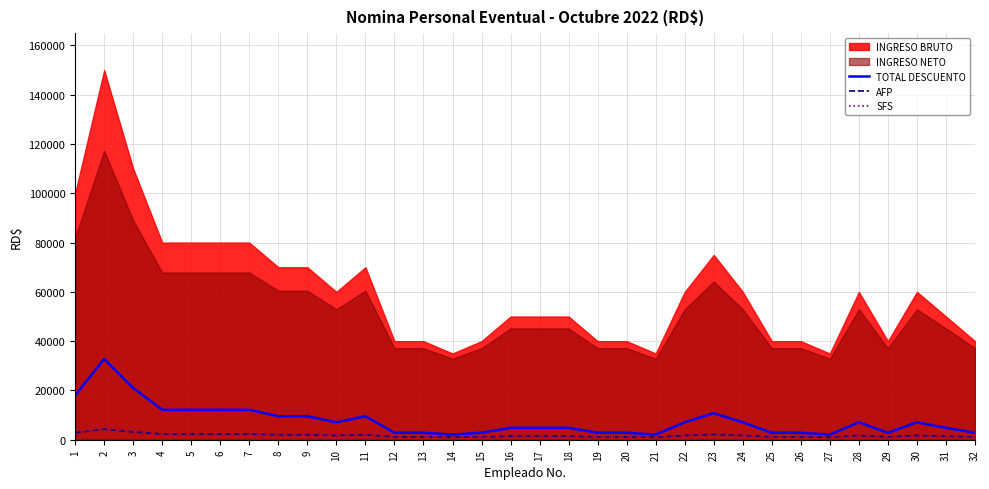

How many interior local valleys does the AFP series have?

5